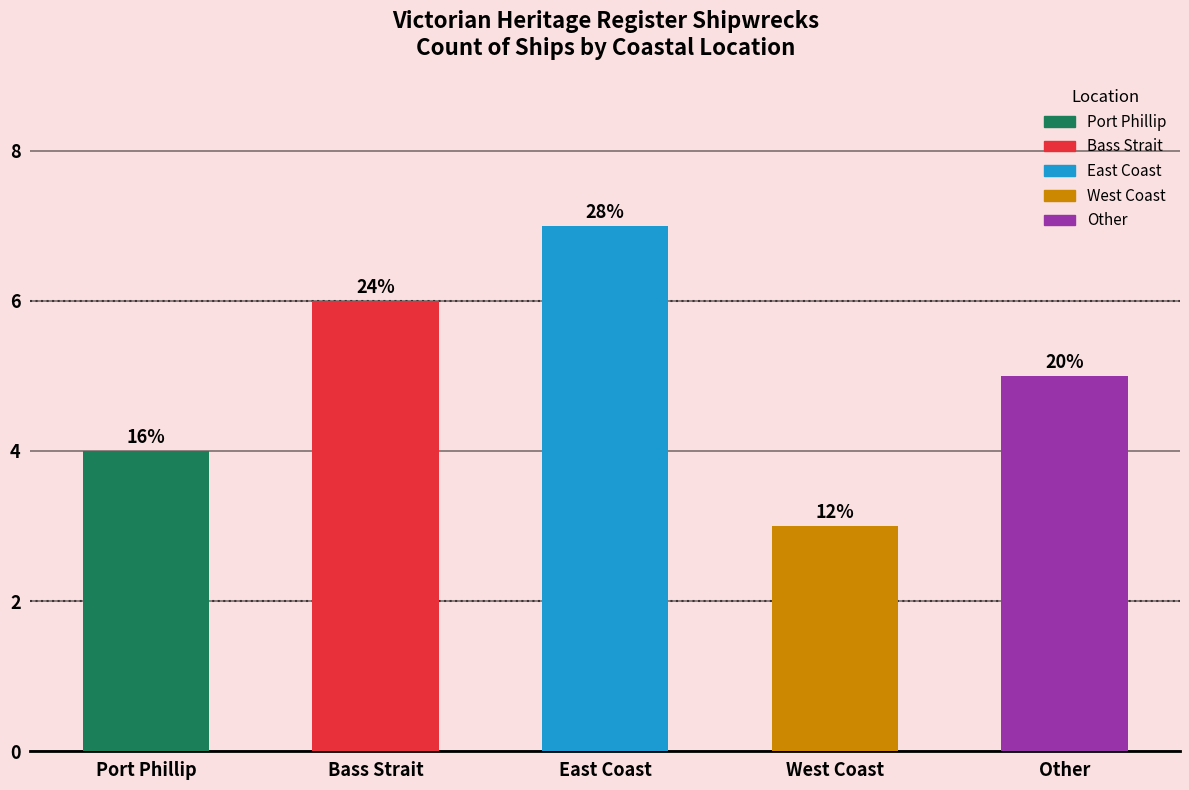

List the labels in order of value, smallest first.

West Coast, Port Phillip, Other, Bass Strait, East Coast